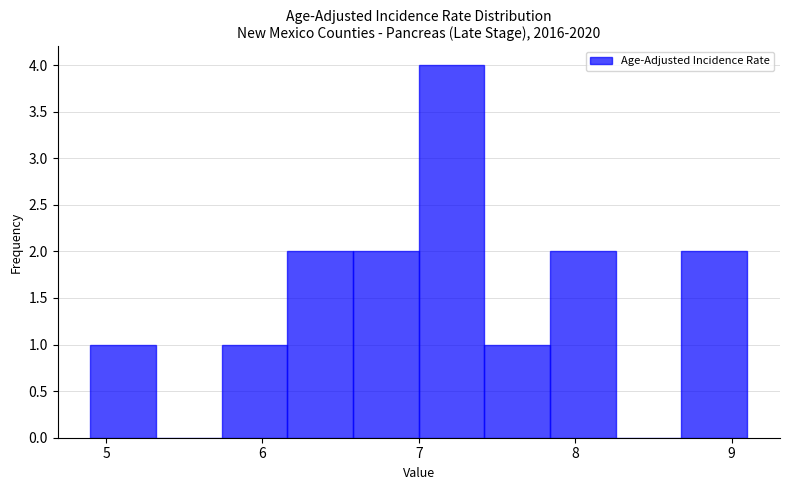

How tall is the bar that spans 6.58 to 7.00 on the x-axis? Neither the bar edges nor the heights are printed on the chart, so give them approximately, as read against the axes.

2